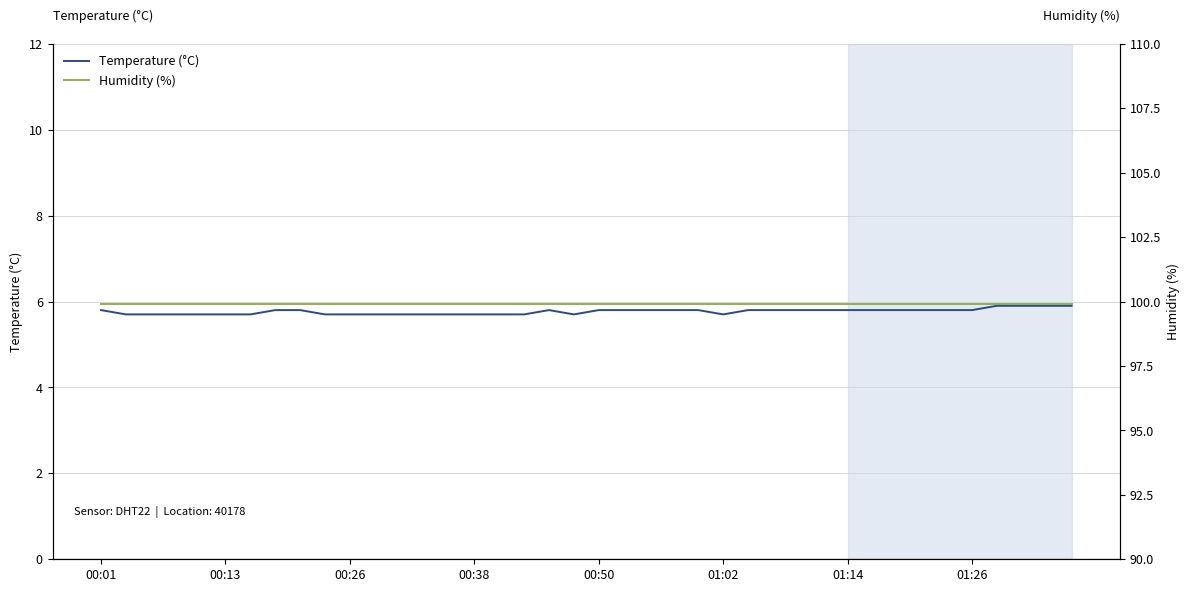

What is the minimum value for Temperature (°C)?

5.7